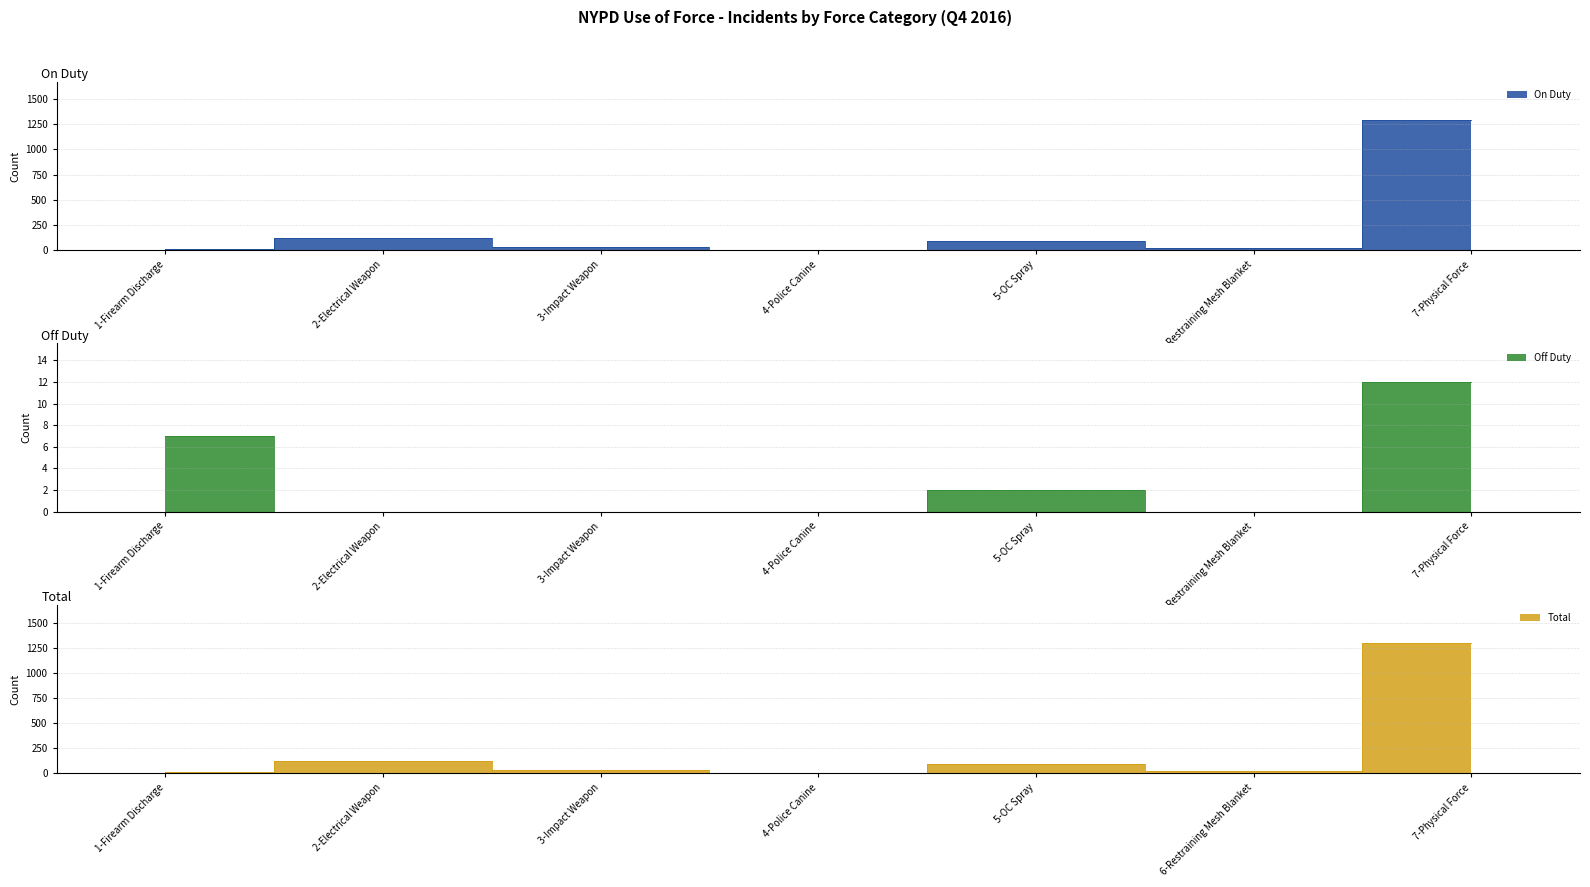

What is the value of the On Duty point at the 4th from the left?

1